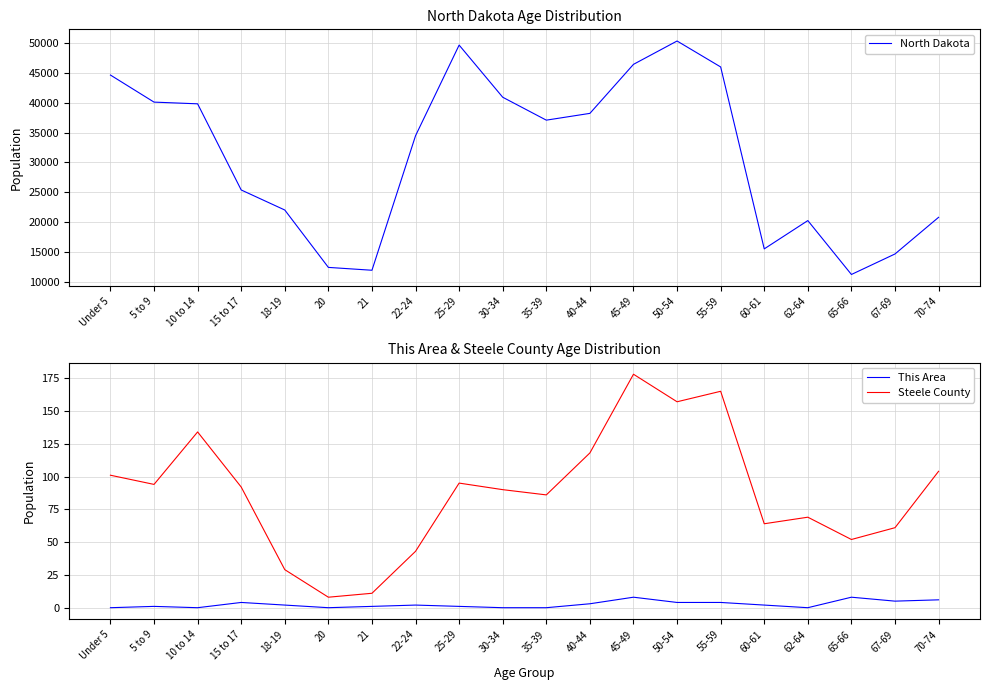

Reading right to left, extract all data points from this chart.

North Dakota: 70-74=20845	67-69=14726	65-66=11302	62-64=20298	60-61=15575	55-59=45946	50-54=50277	45-49=46380	40-44=38197	35-39=37065	30-34=40889	25-29=49596	22-24=34465	21=12007	20=12484	18-19=22064	15 to 17=25410	10 to 14=39790	5 to 9=40076	Under 5=44595
This Area: 70-74=6	67-69=5	65-66=8	62-64=0	60-61=2	55-59=4	50-54=4	45-49=8	40-44=3	35-39=0	30-34=0	25-29=1	22-24=2	21=1	20=0	18-19=2	15 to 17=4	10 to 14=0	5 to 9=1	Under 5=0
Steele County: 70-74=104	67-69=61	65-66=52	62-64=69	60-61=64	55-59=165	50-54=157	45-49=178	40-44=118	35-39=86	30-34=90	25-29=95	22-24=43	21=11	20=8	18-19=29	15 to 17=92	10 to 14=134	5 to 9=94	Under 5=101